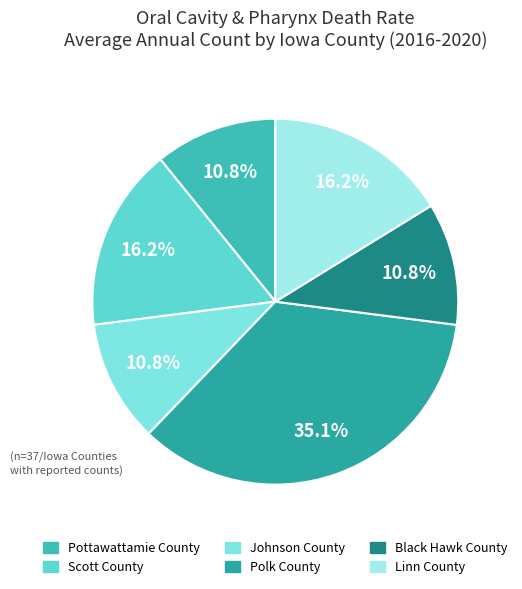

Between Johnson County and Scott County, which is larger?

Scott County